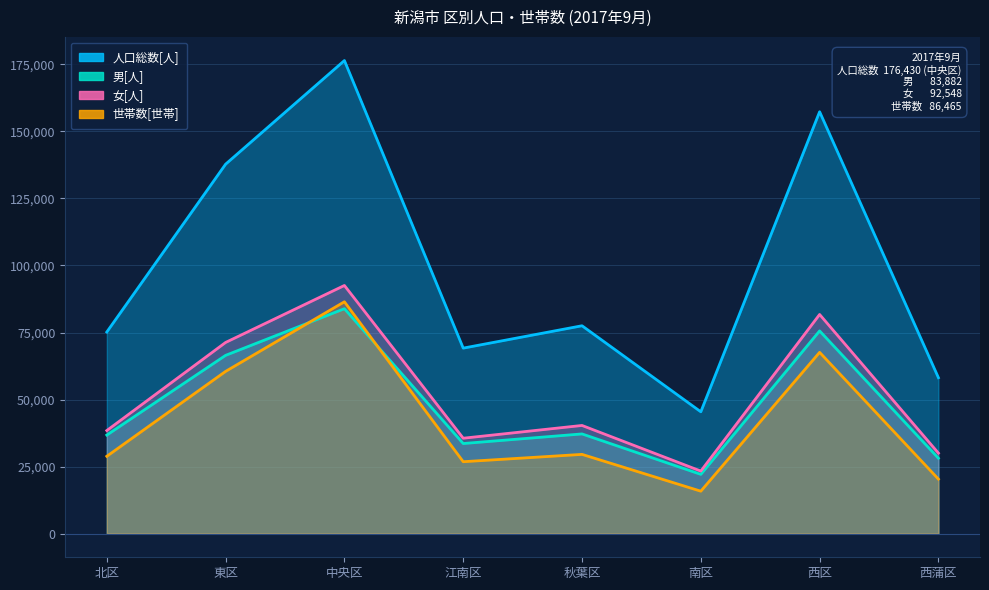

What is the lowest value of the 男[人] series?

22106